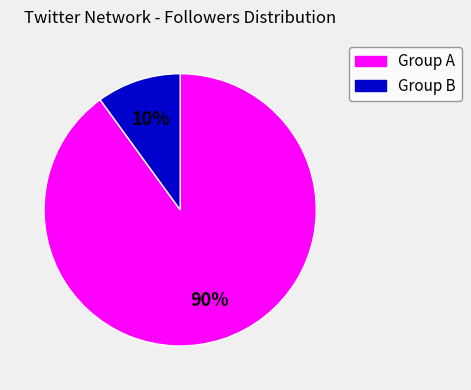

To the nearest percent, what is the average slice percentage?

50%